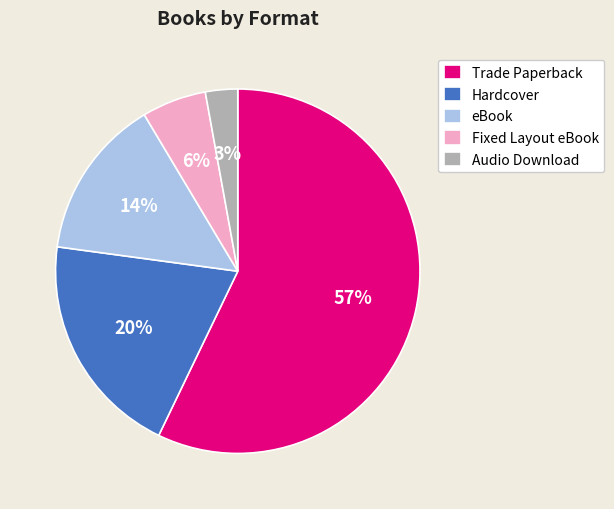

Approximately how many times larger is the value at Audio Download compared to Fixed Layout eBook?

0.5